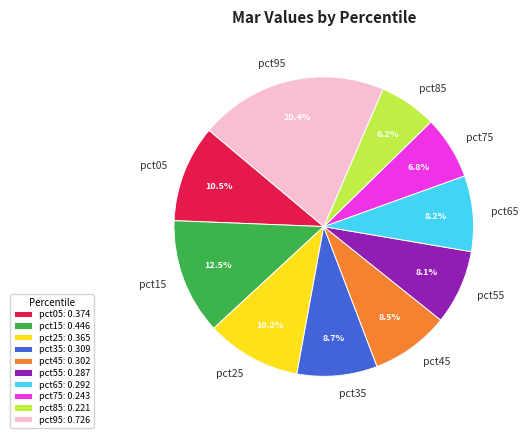

How many slices are in this pie chart?

10